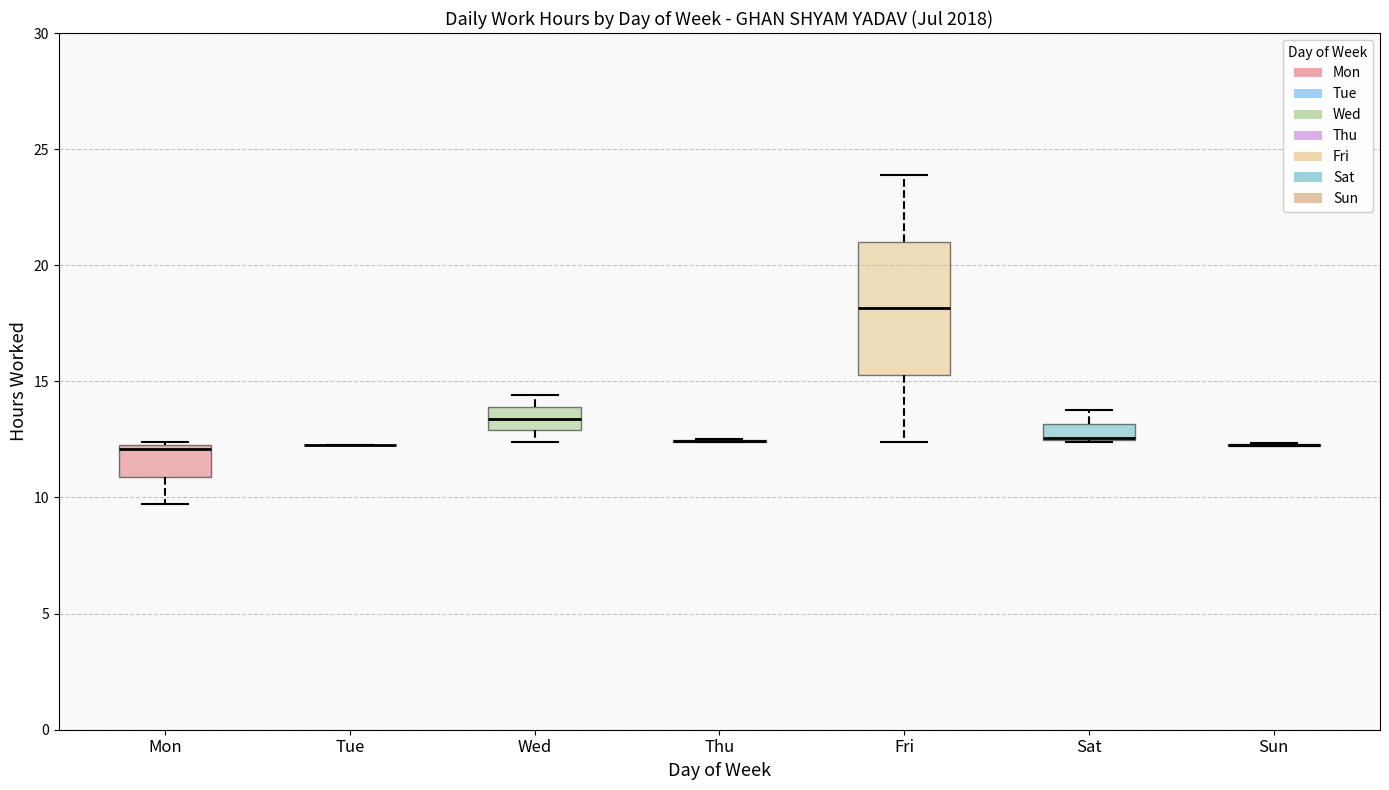

Which box is the tallest, from its lower edge to its upper edge?

Fri